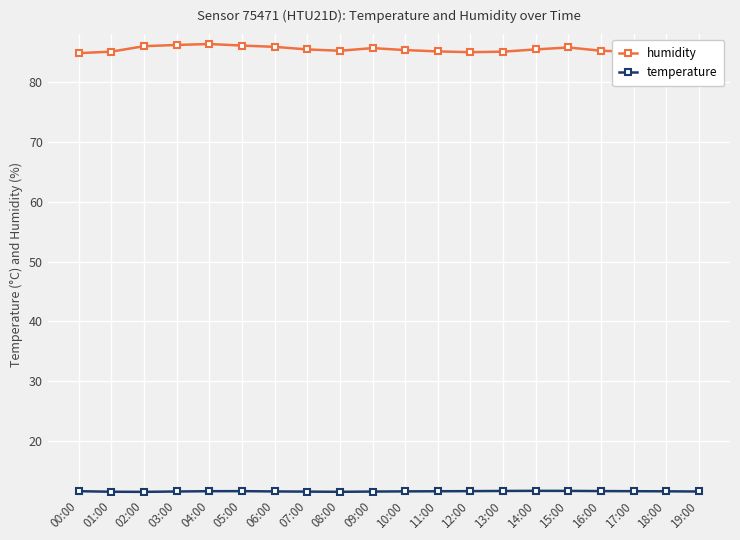

The humidity series shows 22.0 at 03:00. True or false?

False